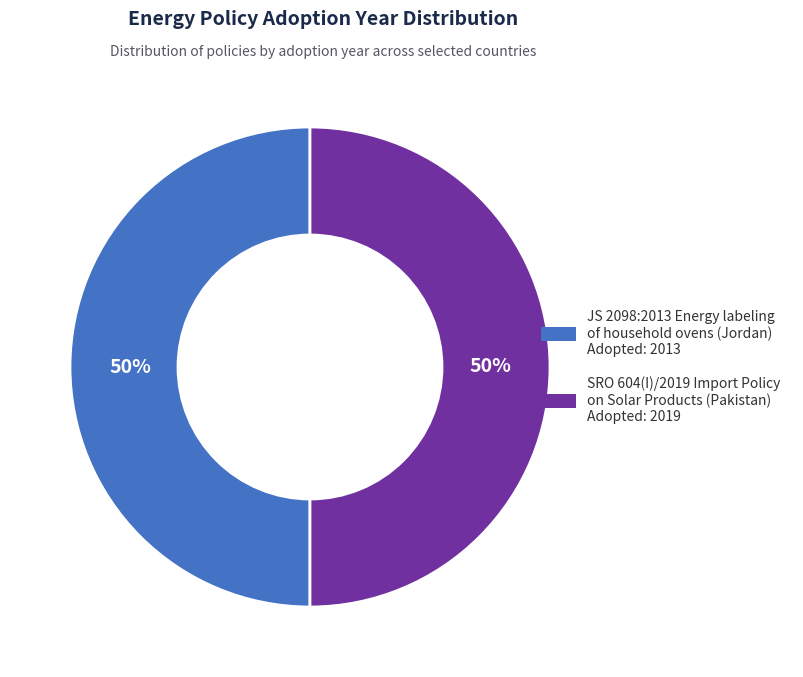

To the nearest percent, what percentage of the pie is JS 2098:2013 Energy labeling of household ovens (Jordan)?

50%